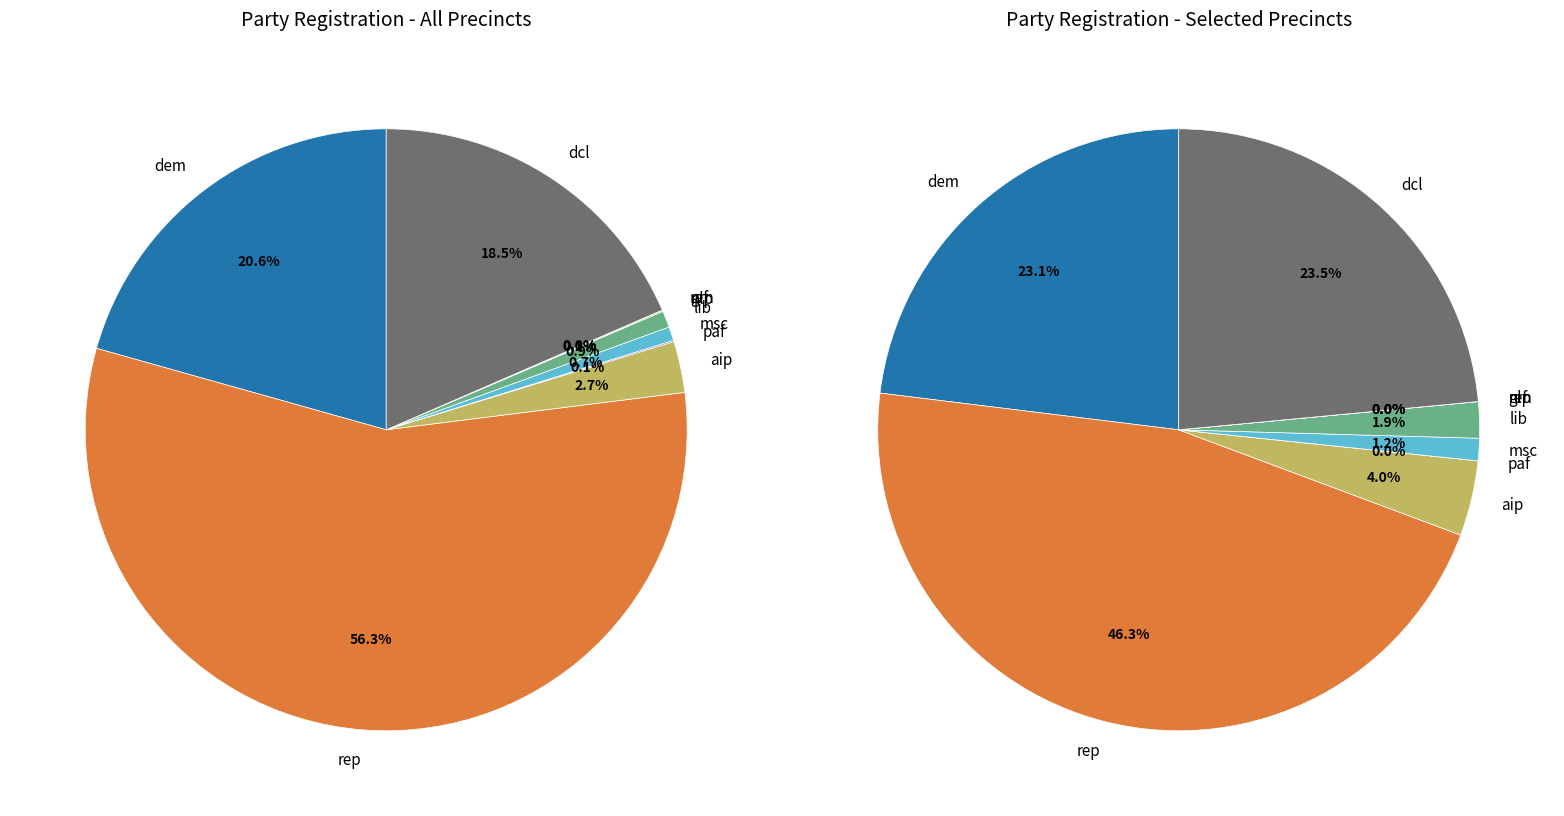

How many slices are in this pie chart?

10